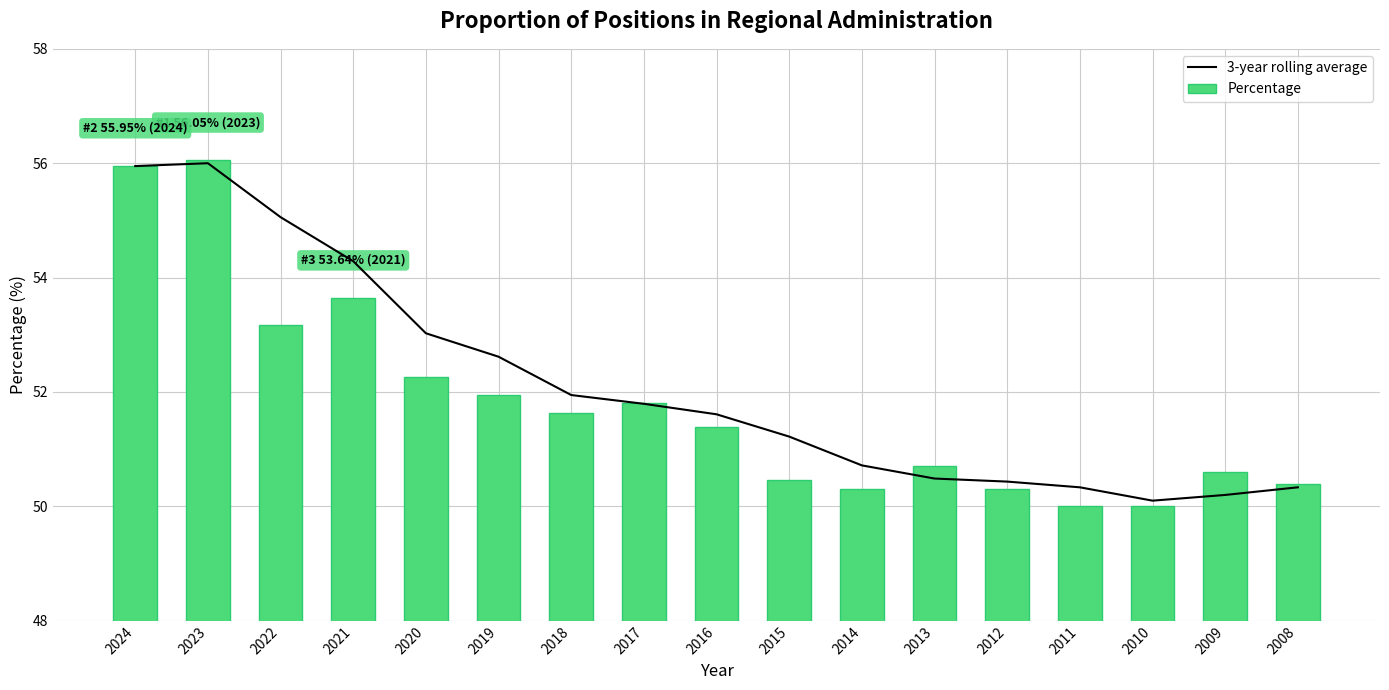

At how many categories does at least one series exceed 50?

17